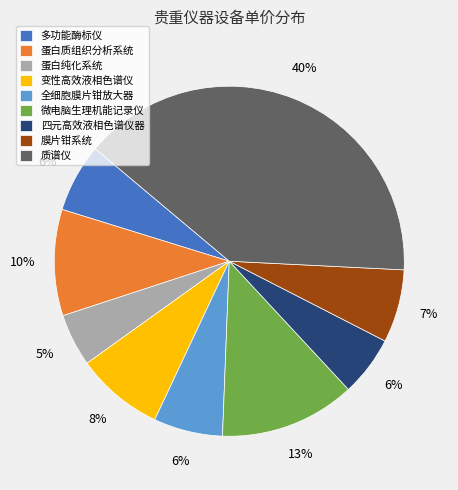

Which slice is the largest?

质谱仪